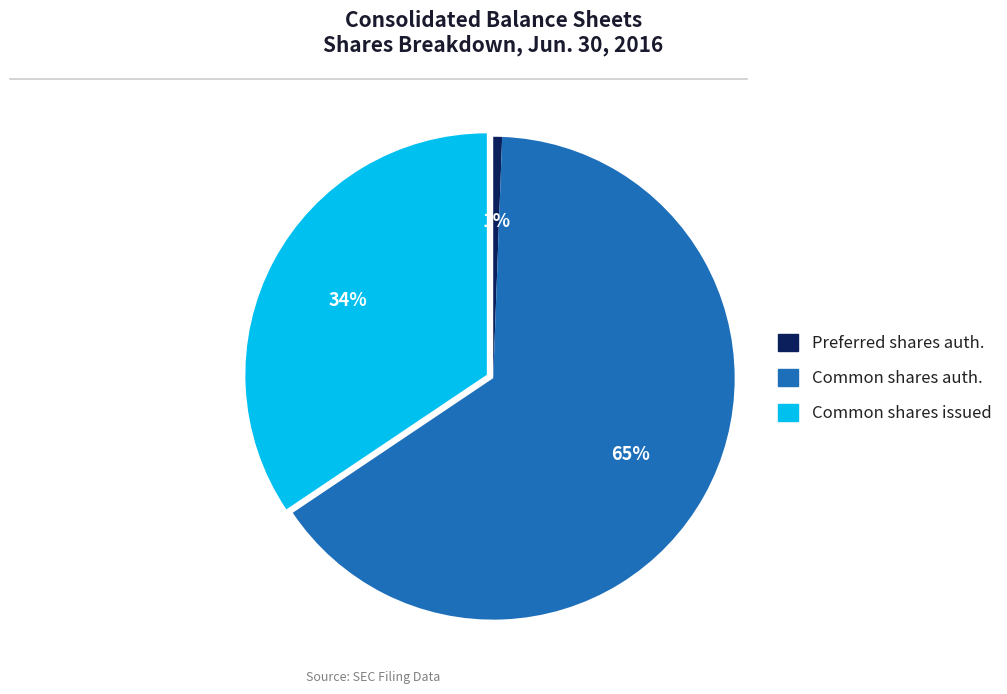

What is the largest slice in the pie chart?

Common shares auth.